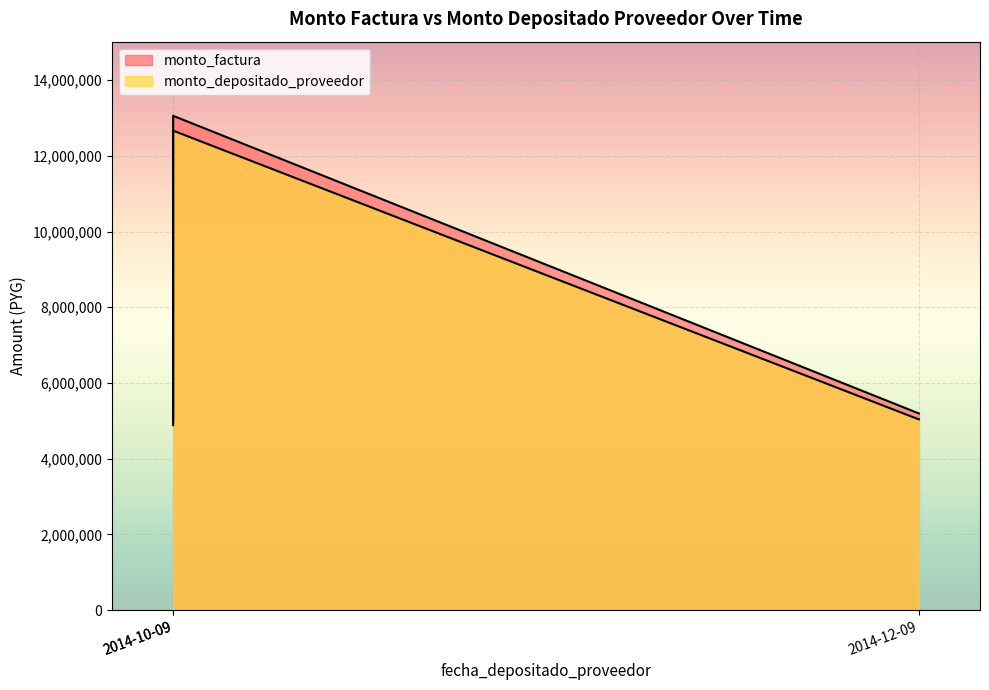

How many data points in monto_depositado_proveedor are above 5038318?

1